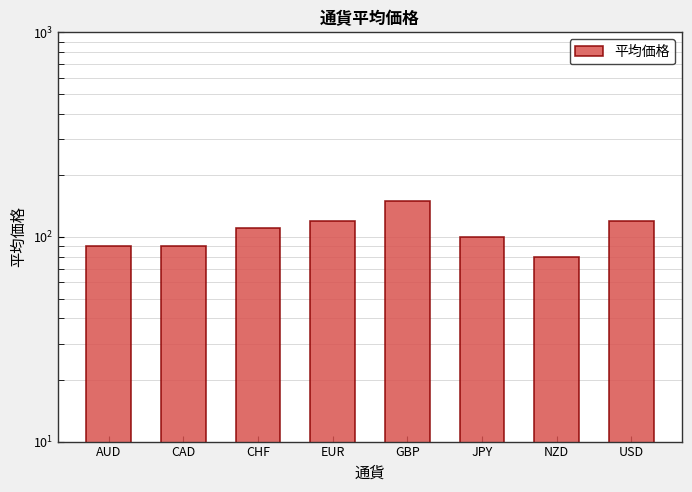

Does the chart contain stacked bars?

No